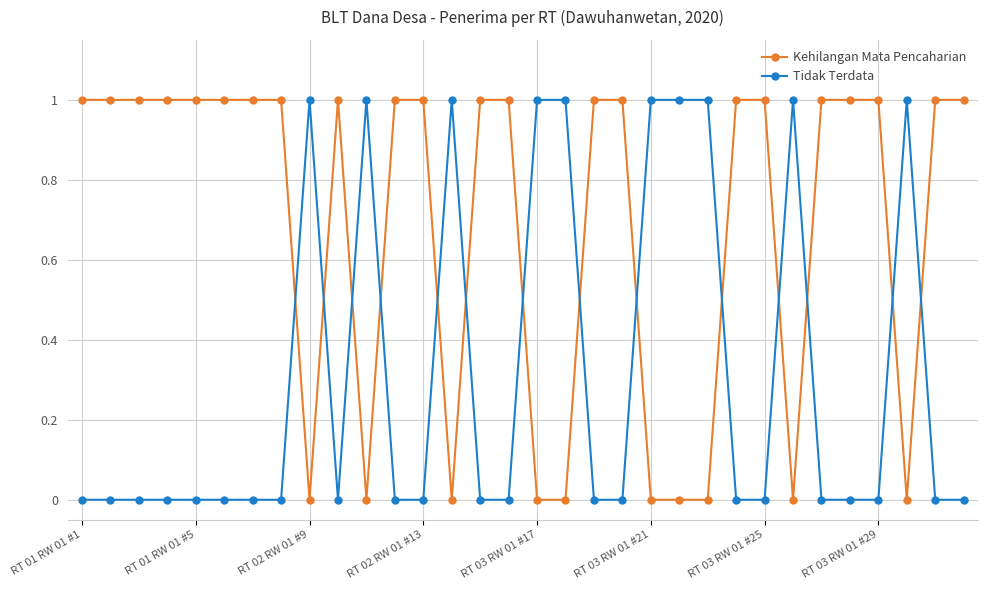

What is the value of the Kehilangan Mata Pencaharian point at the 15th from the left?

1